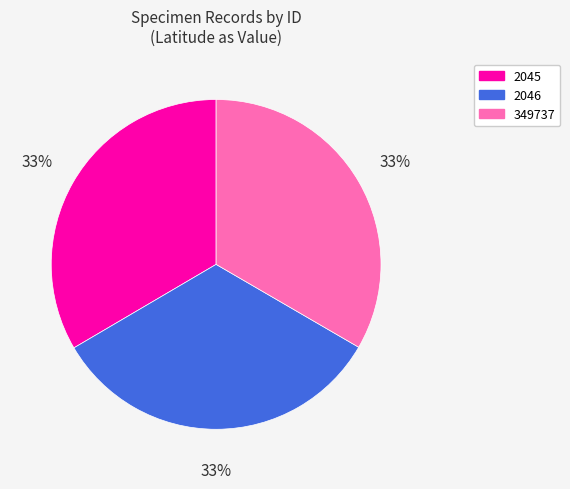

What is the ratio of the value at 2046 to the value at 349737?

1.0